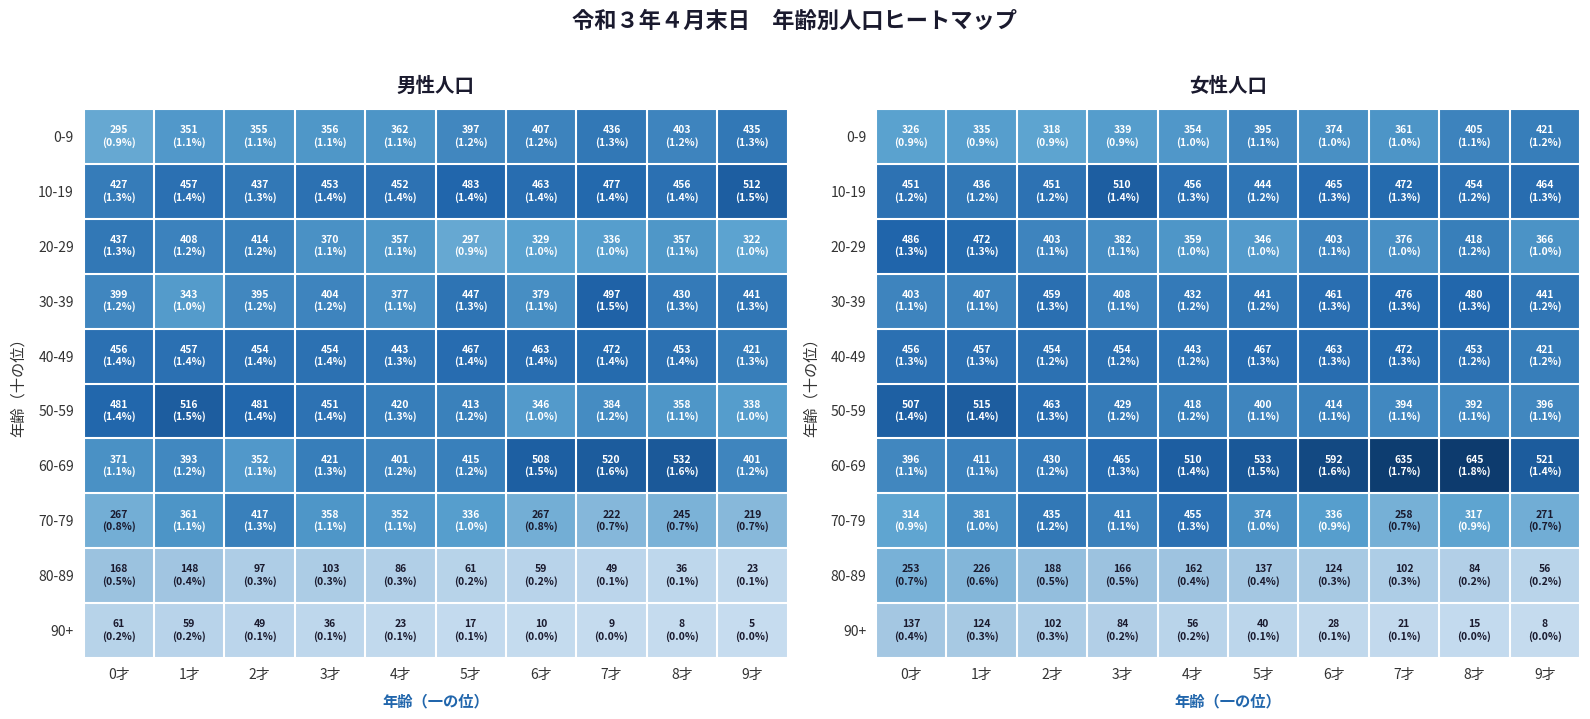

Which category has the lowest value in the 60-69 series?

0才